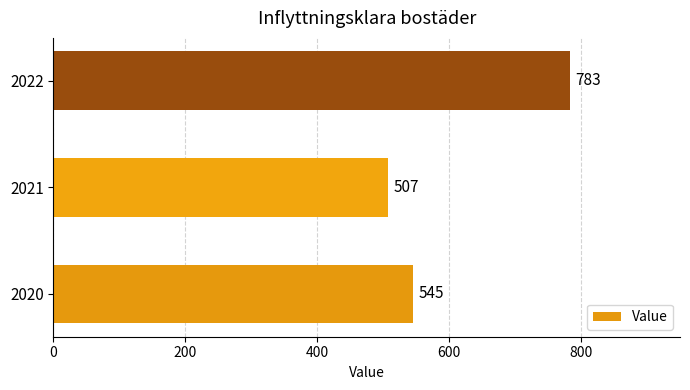

Rank the categories by value from lowest to highest.

2021, 2020, 2022